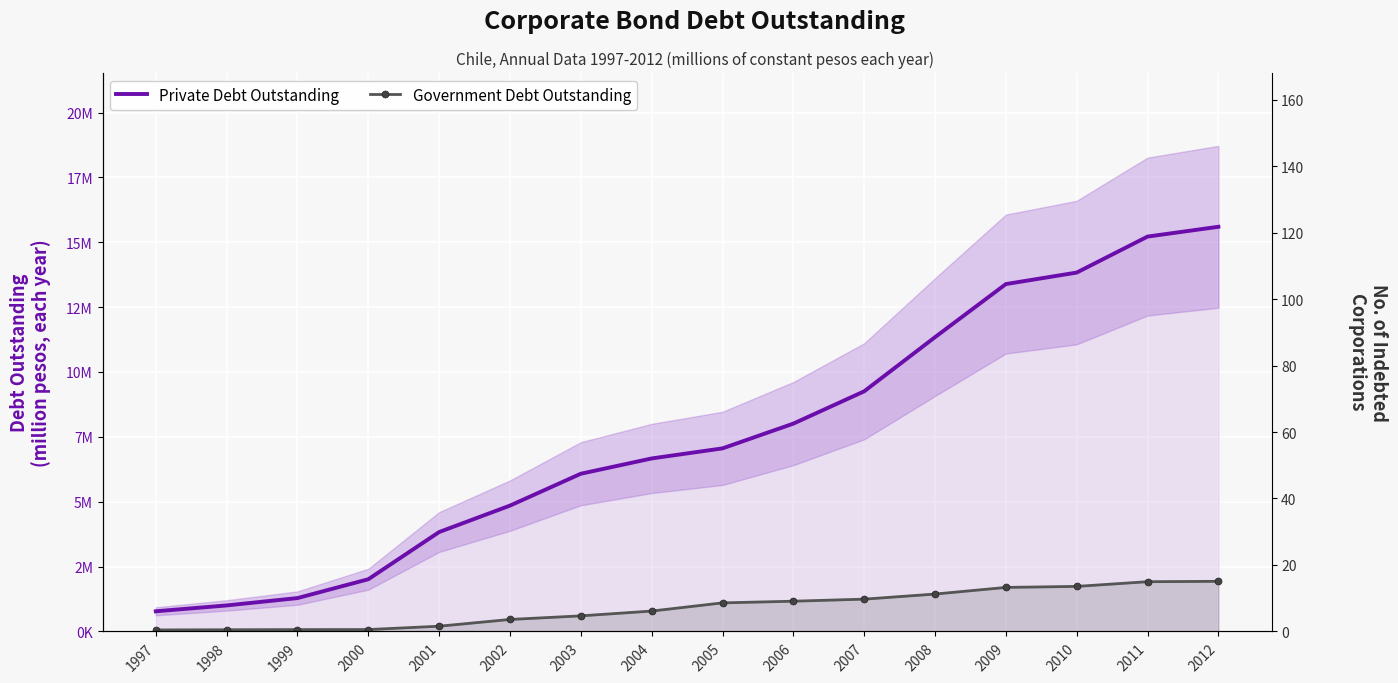

How many values in the Private Debt Outstanding series exceed 7056292?

7